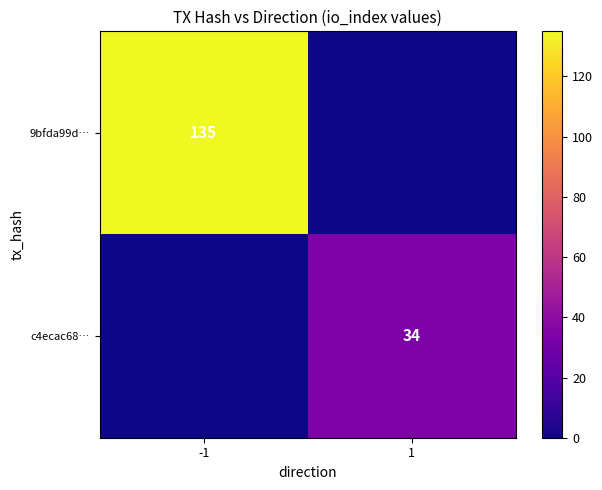

At which category does the chart reach its minimum across all series?

1